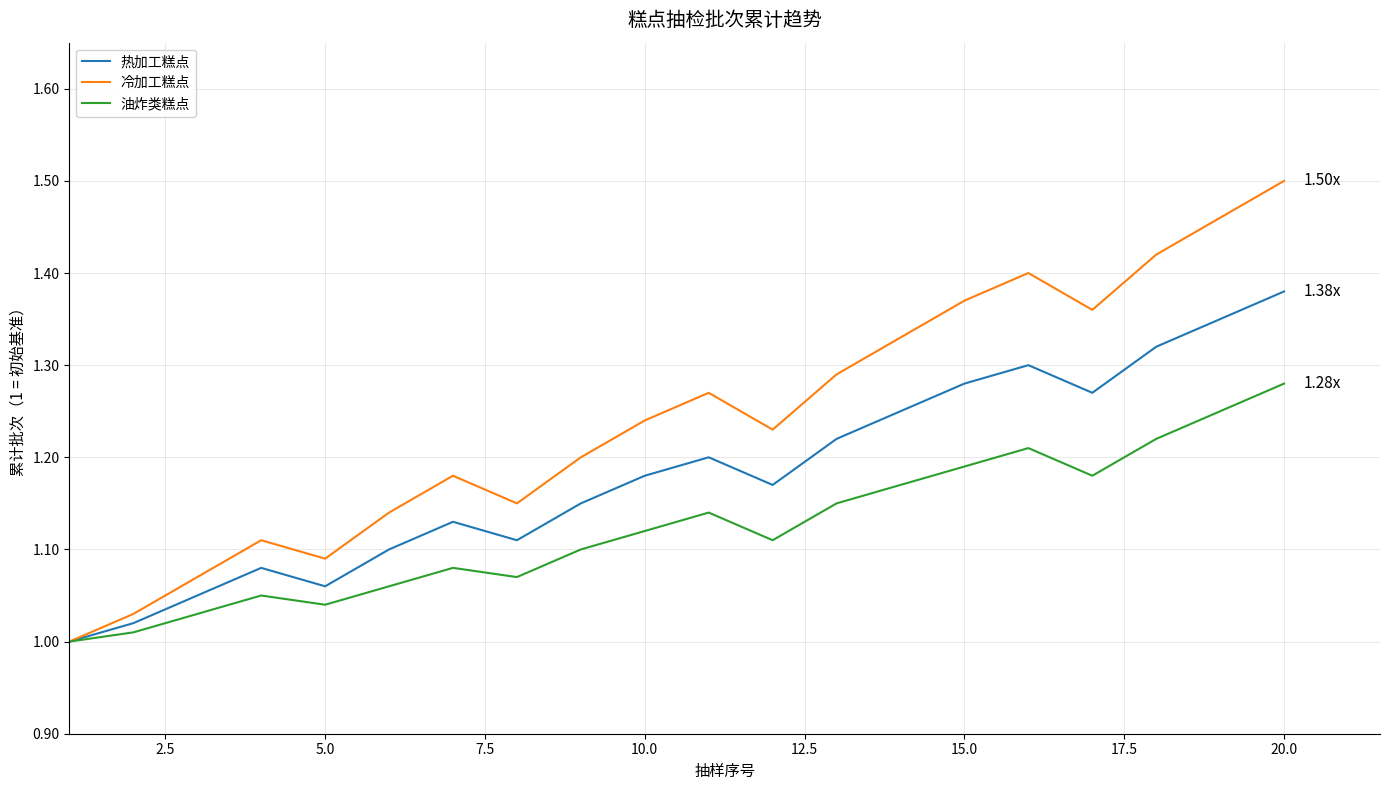

How many lines are shown in the chart?

3